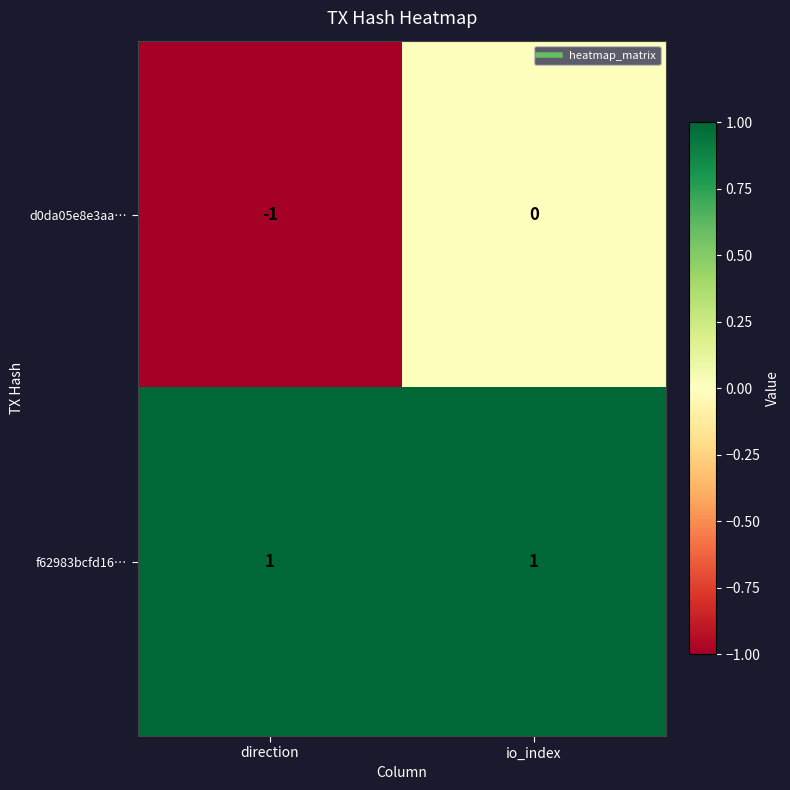

Which series changed the most between direction and io_index?

d0da05e8e3aa…